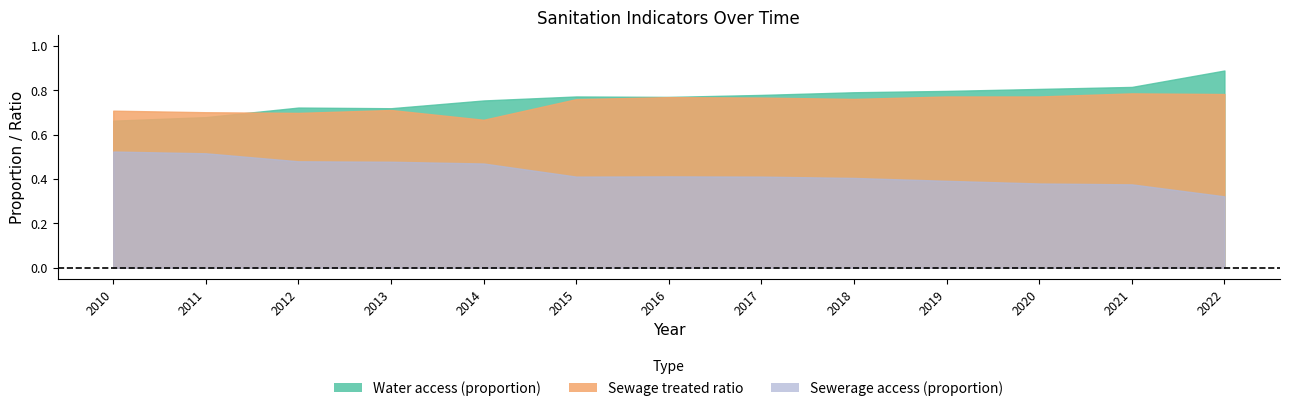

Which category has the lowest value in the Sewerage access (proportion) series?

2022